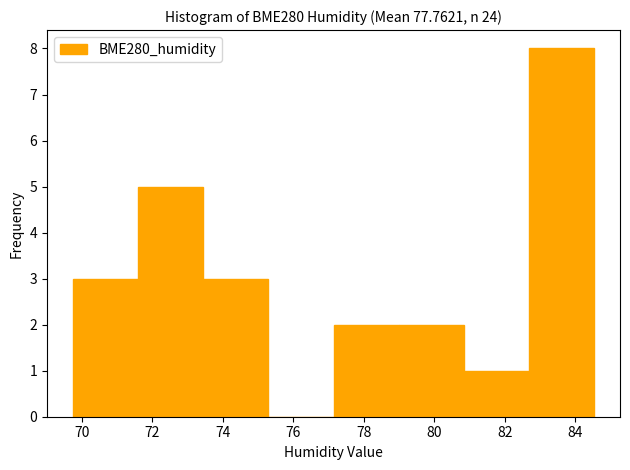

Reading left to right, transcribe this chart: for each bar, give the range it covers on the x-axis and its height. Neither the bar edges nor the heights are printed on the chart, so give them approximately, as read against the axes.

69.8 to 71.6: 3
71.6 to 73.4: 5
73.4 to 75.2: 3
75.2 to 77.2: 0
77.2 to 79.0: 2
79.0 to 80.8: 2
80.8 to 82.6: 1
82.6 to 84.6: 8